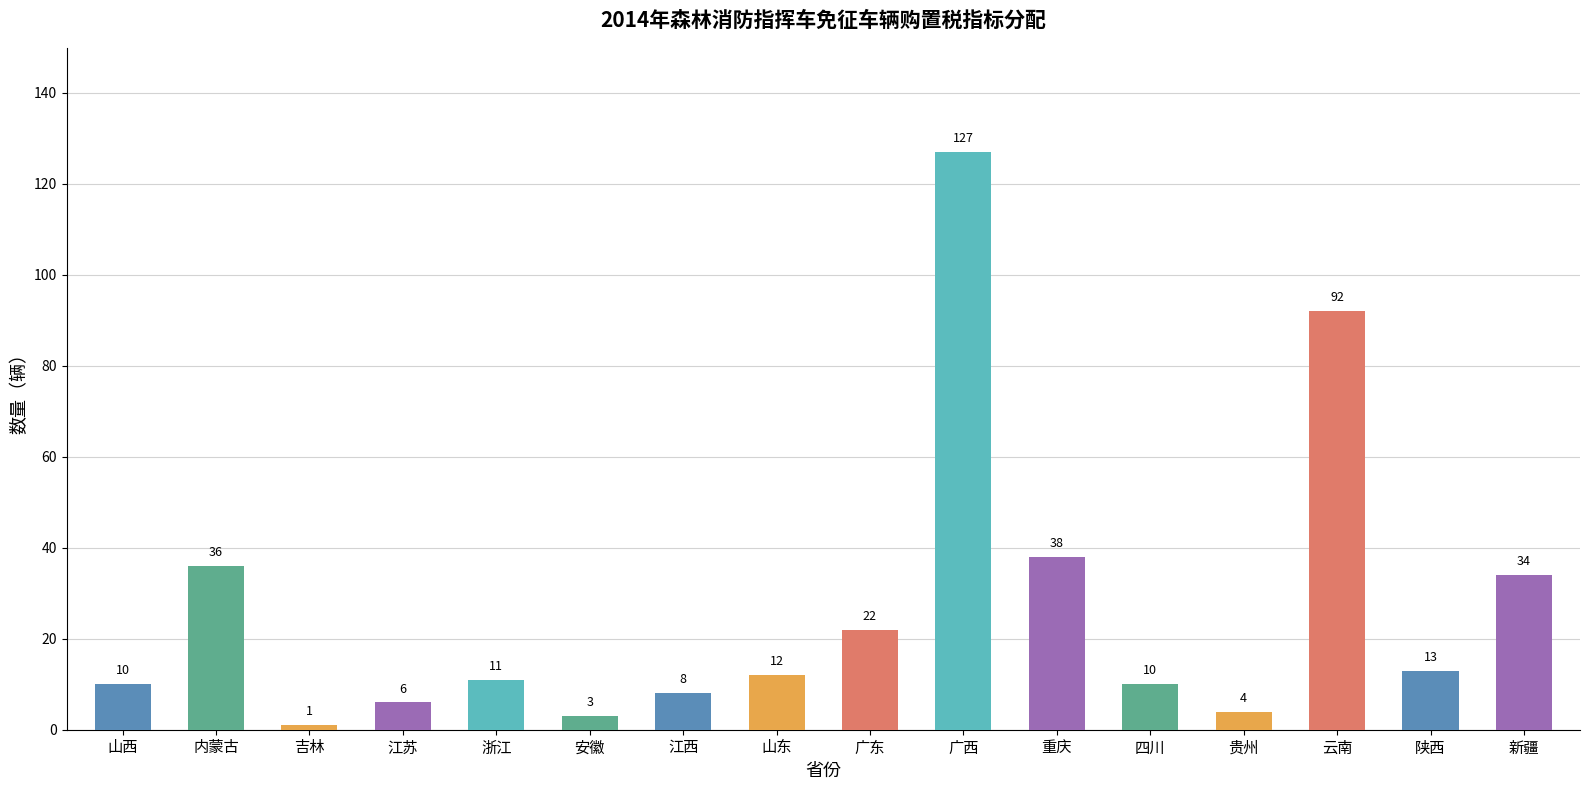

What is the greatest value displayed?

127